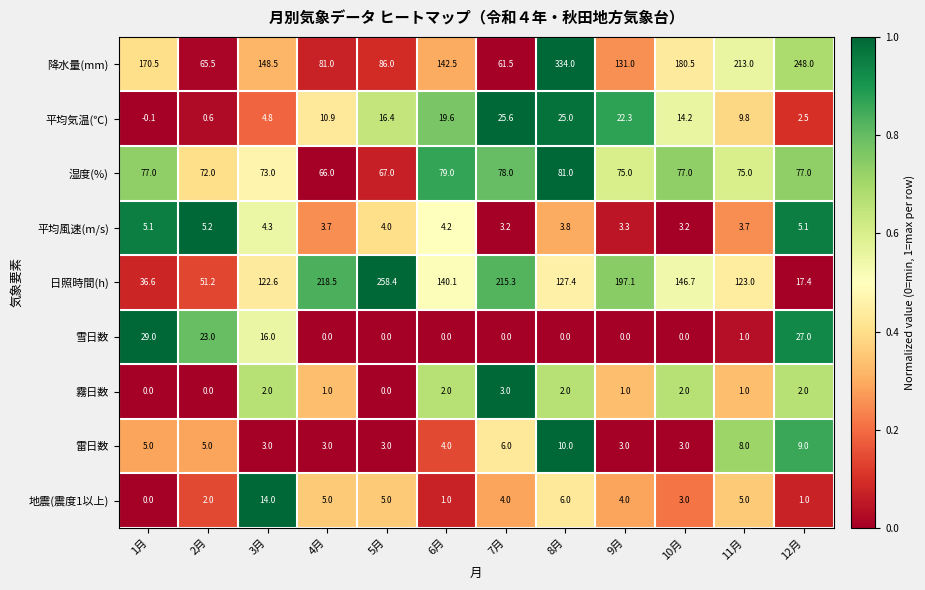

True or false: 平均気温(℃) has a value of 2.5 at 12月.

True